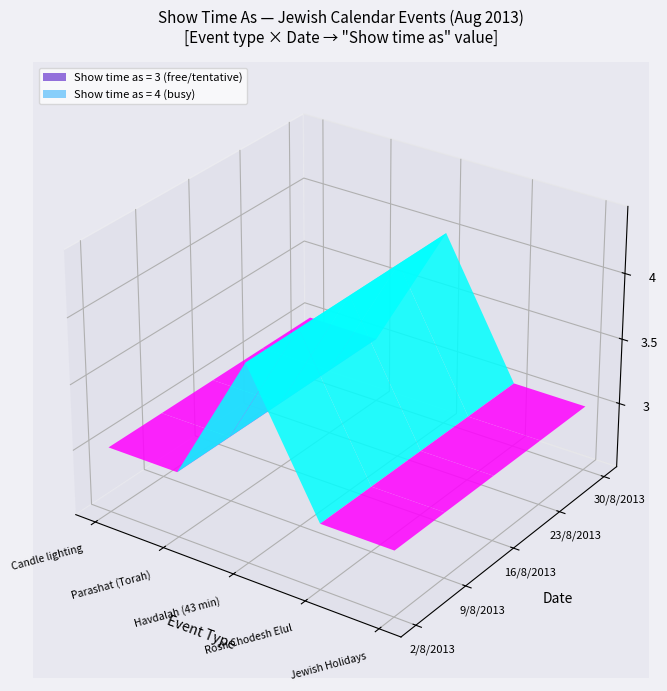

Reading left to right, extract all data points from this chart.

Candle lighting: 0=3	1=3	2=3	3=3	4=3
Parashat (Torah): 0=3	1=3	2=3	3=3	4=3
Havdalah (43 min): 0=4	1=4	2=4	3=4	4=4
Rosh Chodesh Elul: 0=3	1=3	2=3	3=3	4=3
Jewish Holidays: 0=3	1=3	2=3	3=3	4=3